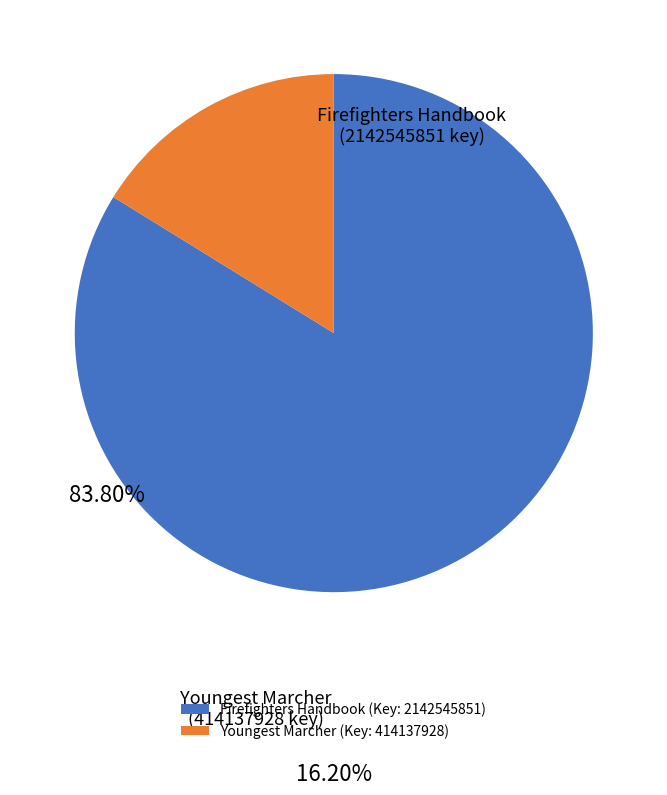

Between Youngest Marcher (Key: 414137928) and Firefighters Handbook (Key: 2142545851), which is larger?

Firefighters Handbook (Key: 2142545851)